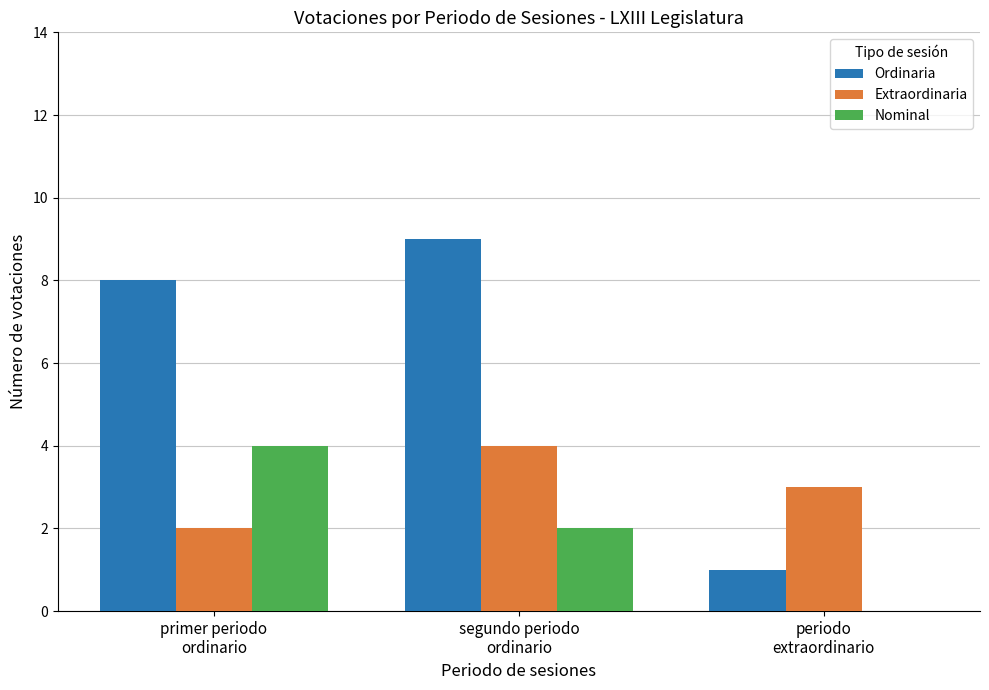

Does the chart contain stacked bars?

No